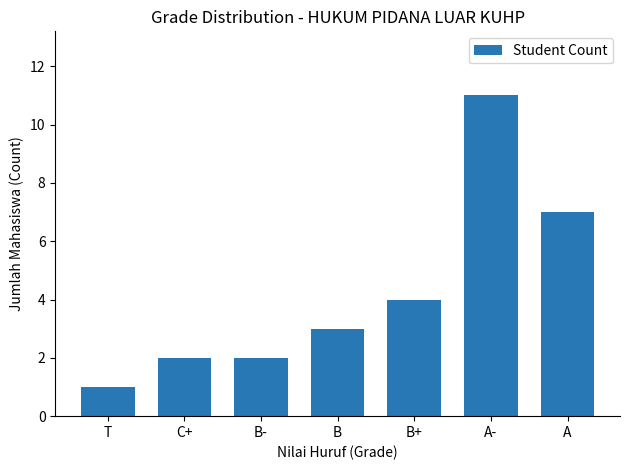

What is the sum of the values at B- and A?

9